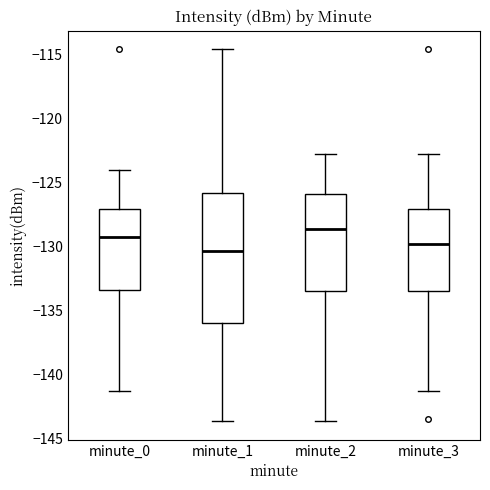

Reading left to right, read every box against the y-axis: the position of its median line, the range the box covers, and the ends of its whiskers. The values are not printed on the chart, so give them approximately, as read against the axis.

minute_0: median -129.5, box -133.5 to -127.0, whiskers -141.5 to -124.0
minute_1: median -130.5, box -136.0 to -126.0, whiskers -143.5 to -114.5
minute_2: median -128.5, box -133.5 to -126.0, whiskers -143.5 to -122.5
minute_3: median -130.0, box -133.5 to -127.0, whiskers -141.5 to -122.5